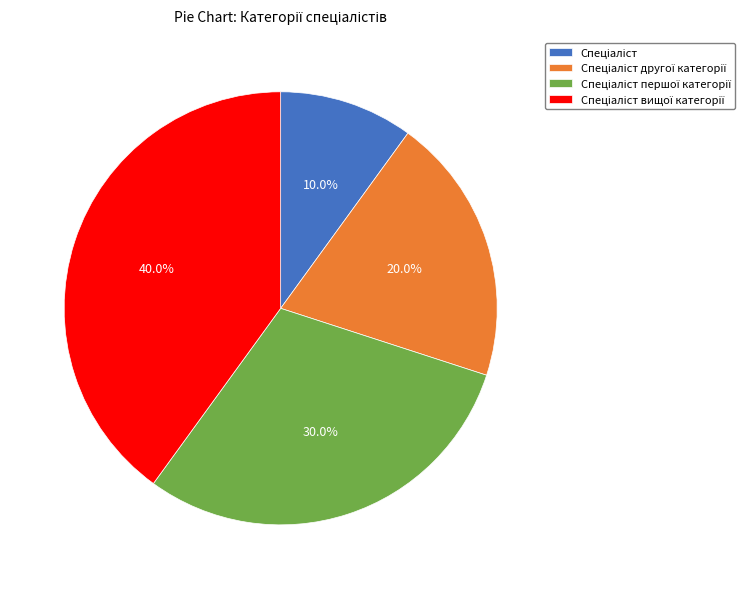

How many slices are in this pie chart?

4